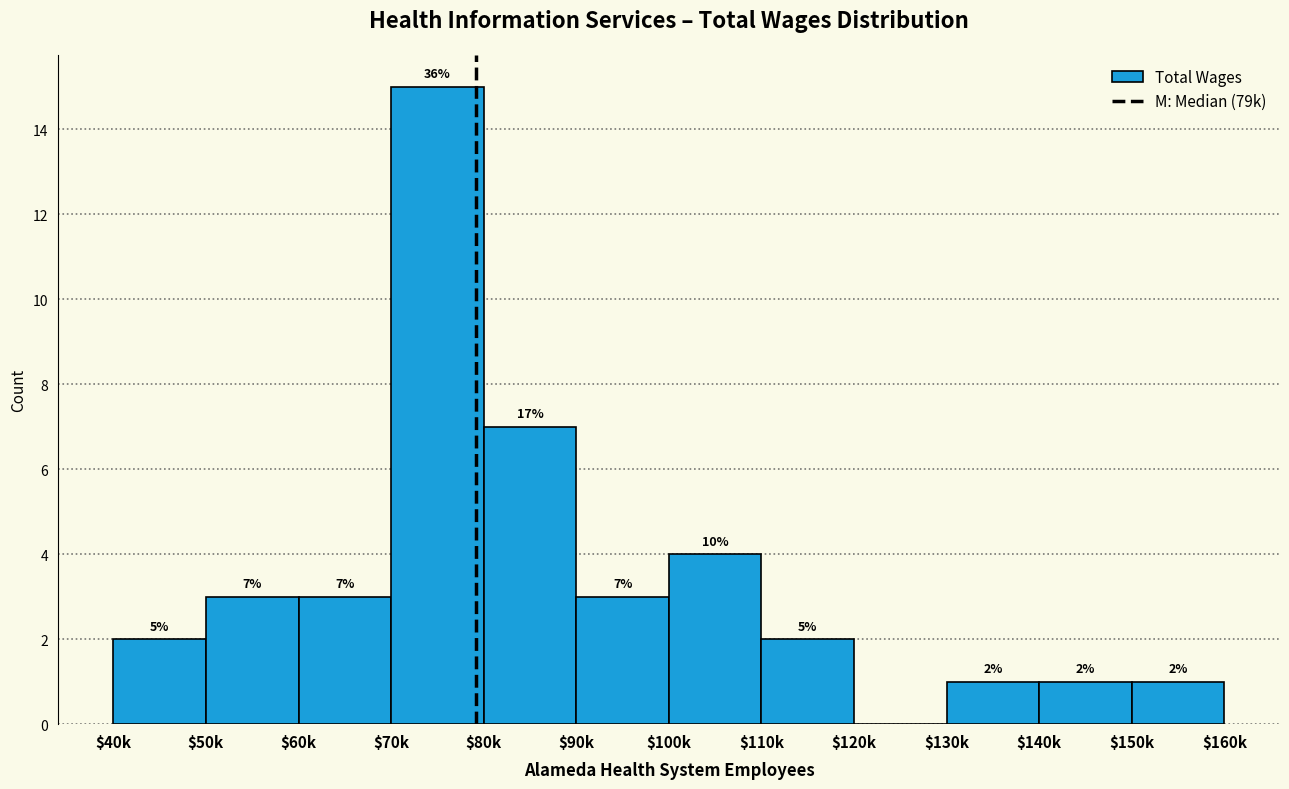

What is the greatest value displayed?

15